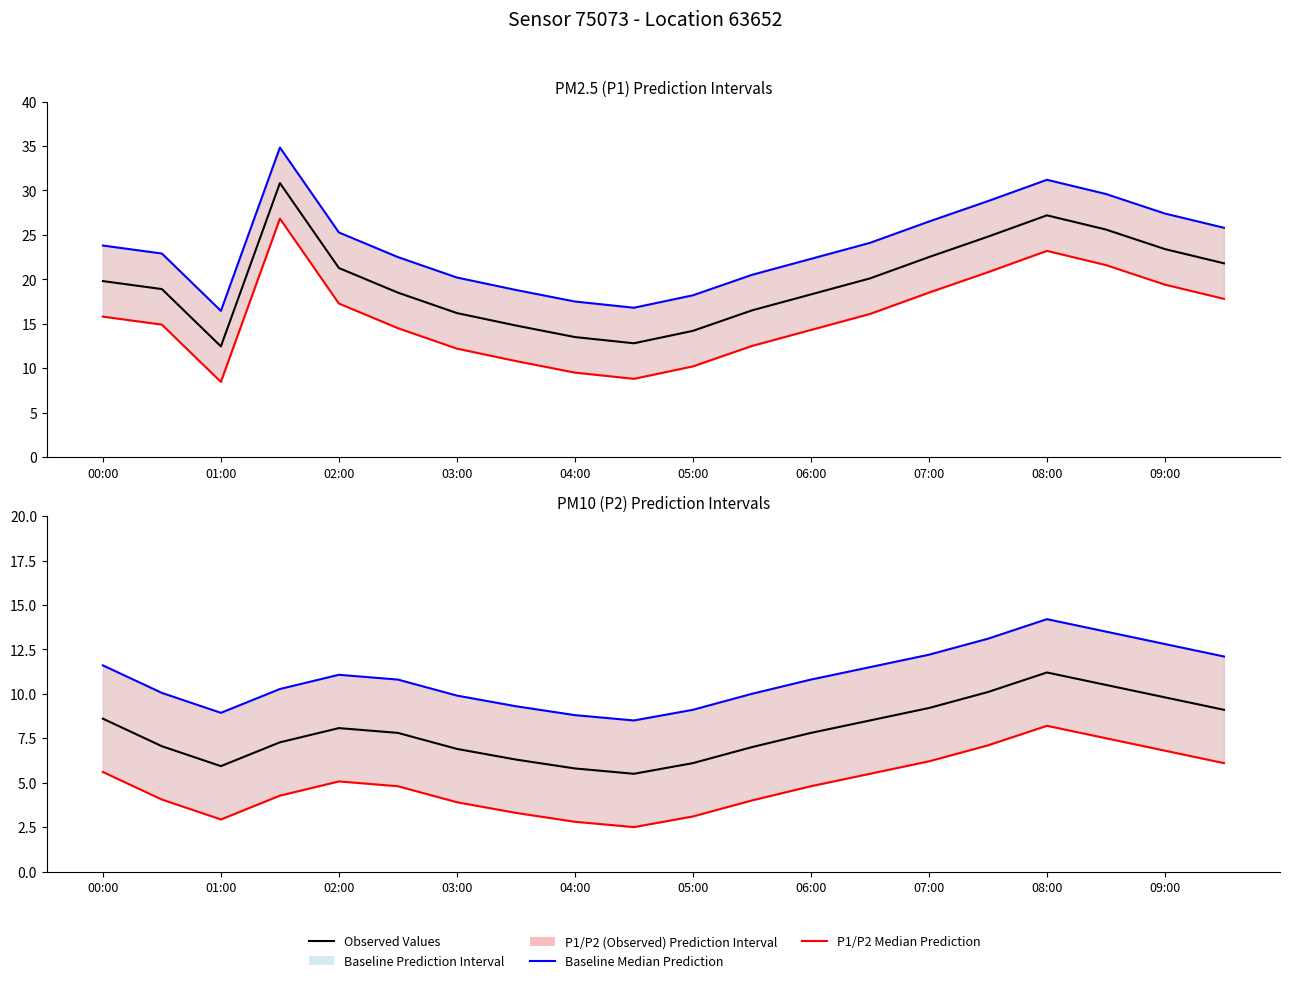

What is the maximum value for P1 Median Prediction?

26.8